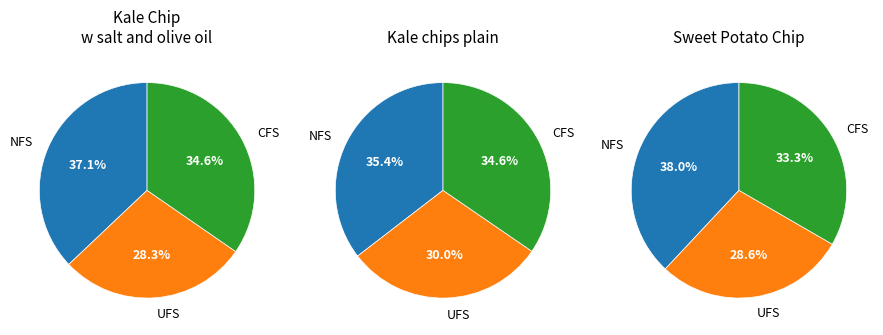

Is Kale chips plain the majority of the pie?

No